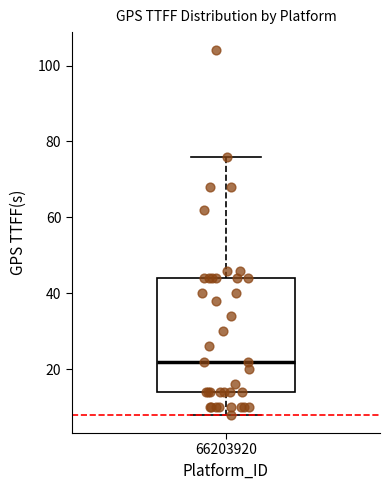

Where does the lower whisker of the box at x = 66203920 end on the y-axis? The values are not printed on the chart, so give them approximately, as read against the axis.

8